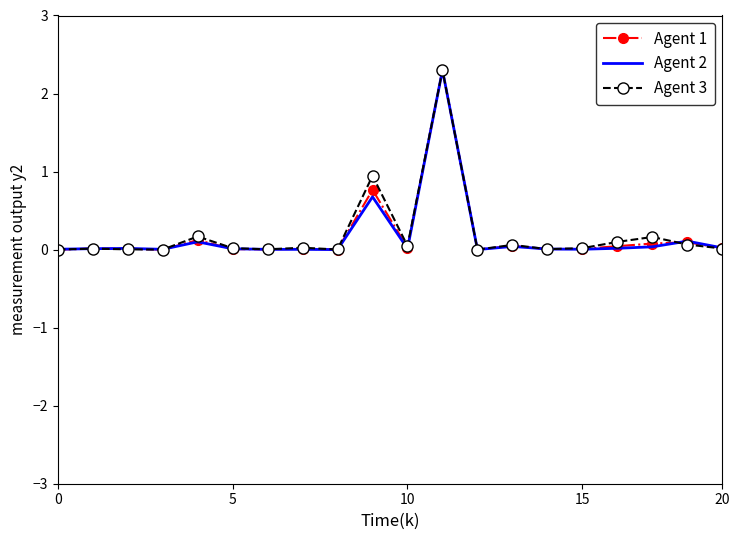

What is the highest value of the Agent 3 series?

2.3